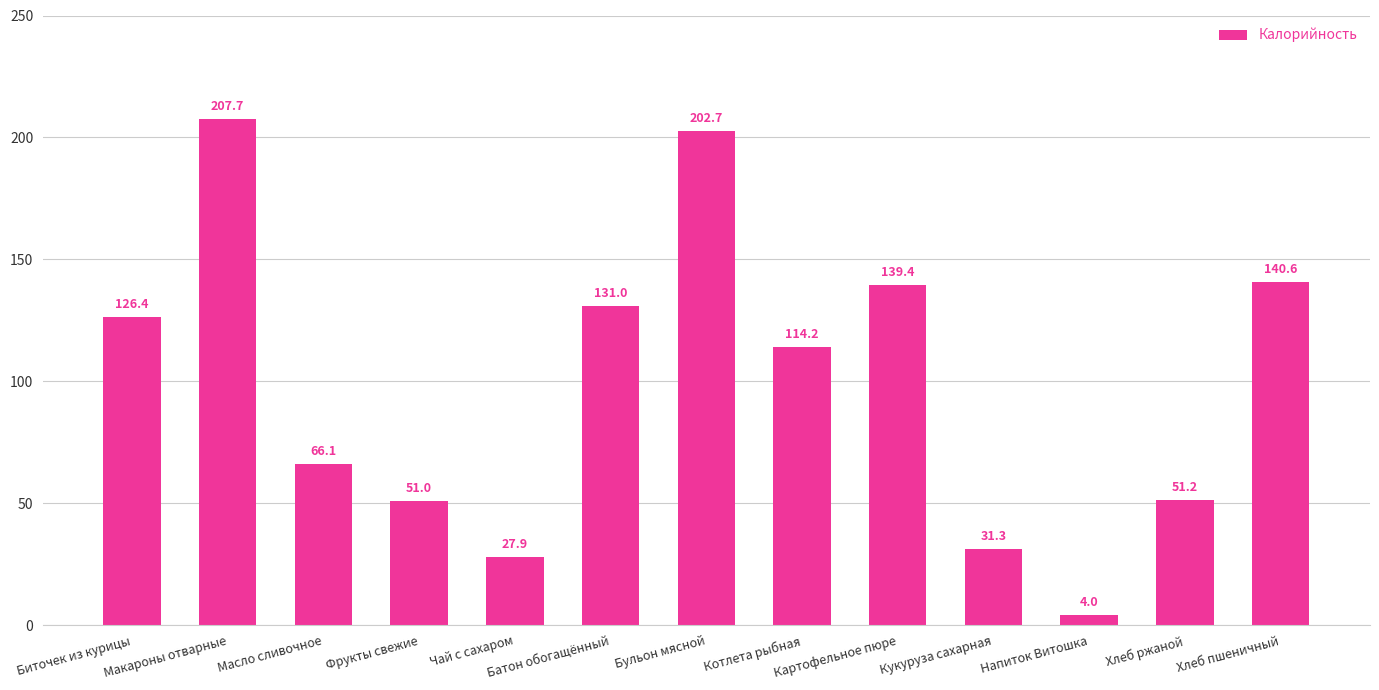

Which label corresponds to the smallest value in the chart?

Напиток Витошка